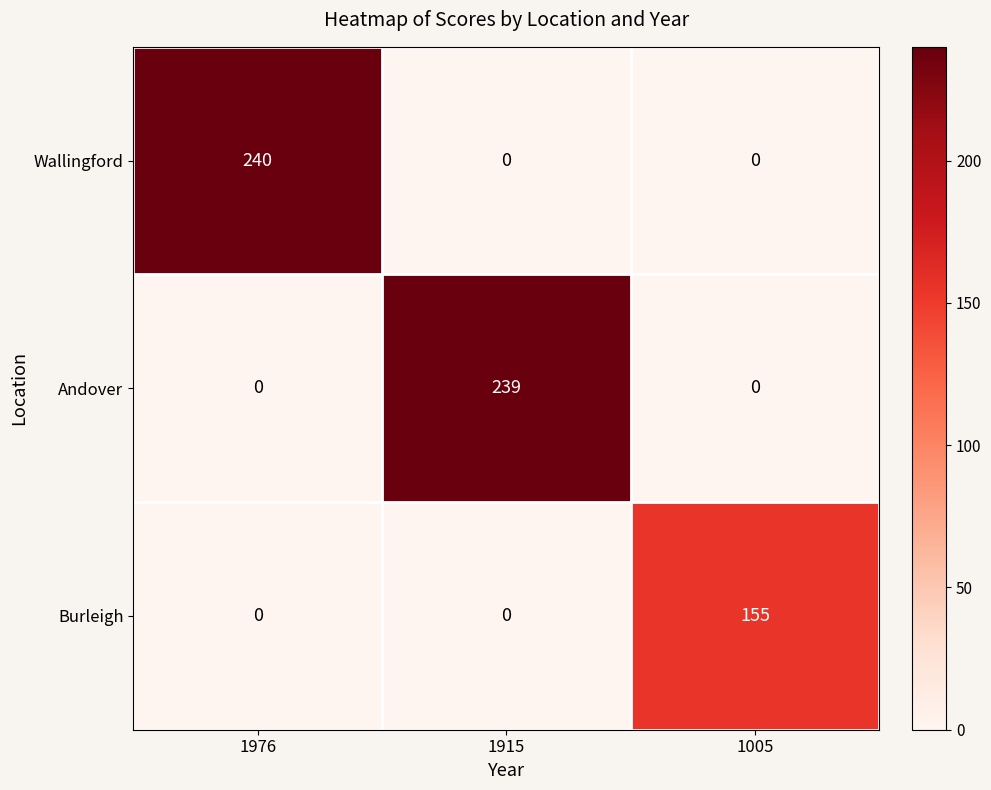

Is it true that Burleigh equals -85 at 1915?

False